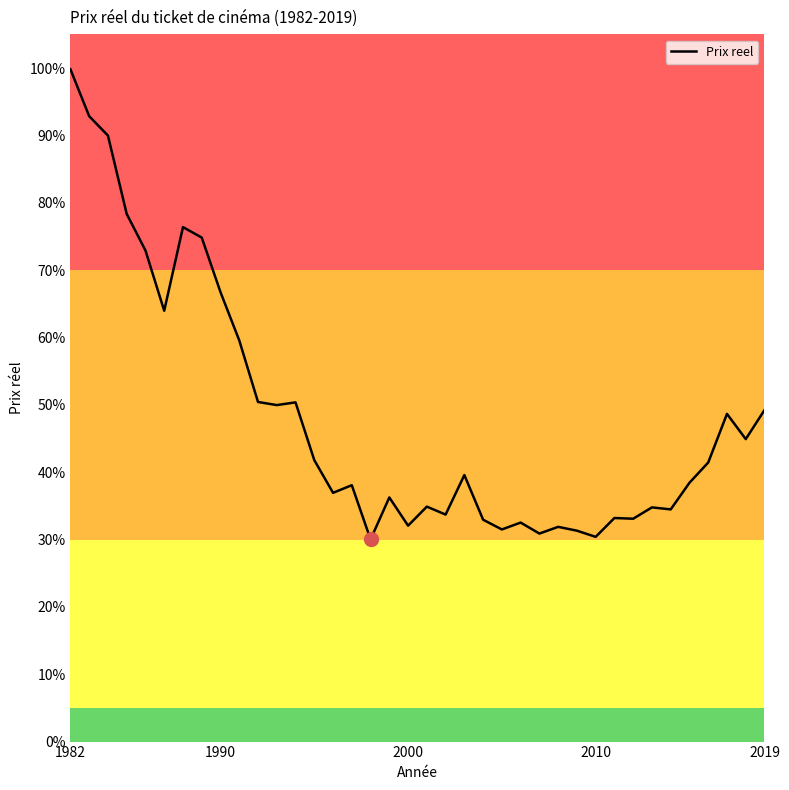

Reading right to left, extract all data points from this chart.

0.5	0.4	0.5	0.4	0.4	0.3	0.3	0.3	0.3	0.3	0.3	0.3	0.3	0.3	0.3	0.3	0.4	0.3	0.3	0.3	0.4	0.3	0.4	0.4	0.4	0.5	0.5	0.5	0.6	0.7	0.7	0.8	0.6	0.7	0.8	0.9	0.9	1.0